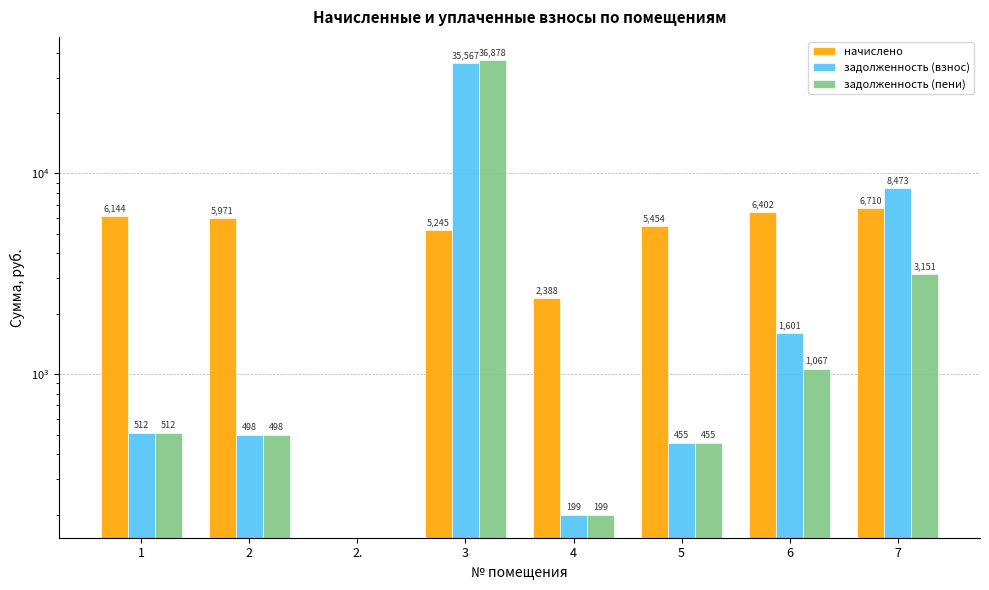

What is the greatest value displayed?

36877.8